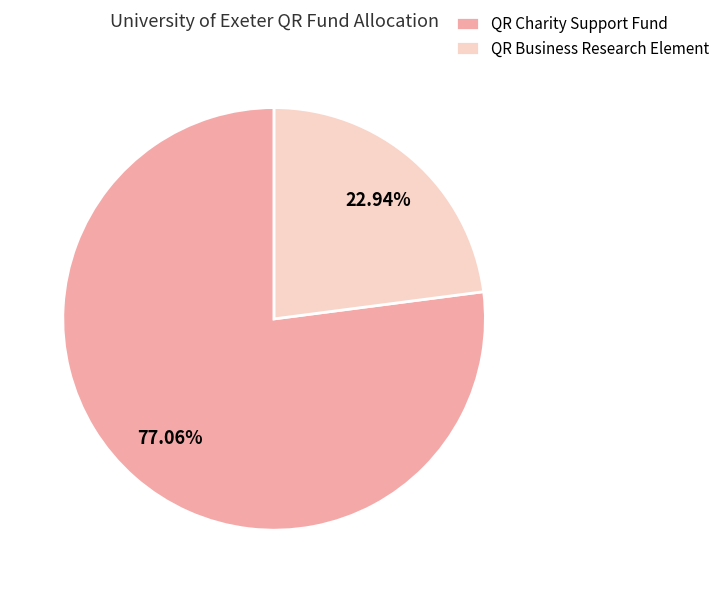

Approximately how many times larger is the value at QR Business Research Element compared to QR Charity Support Fund?

0.3